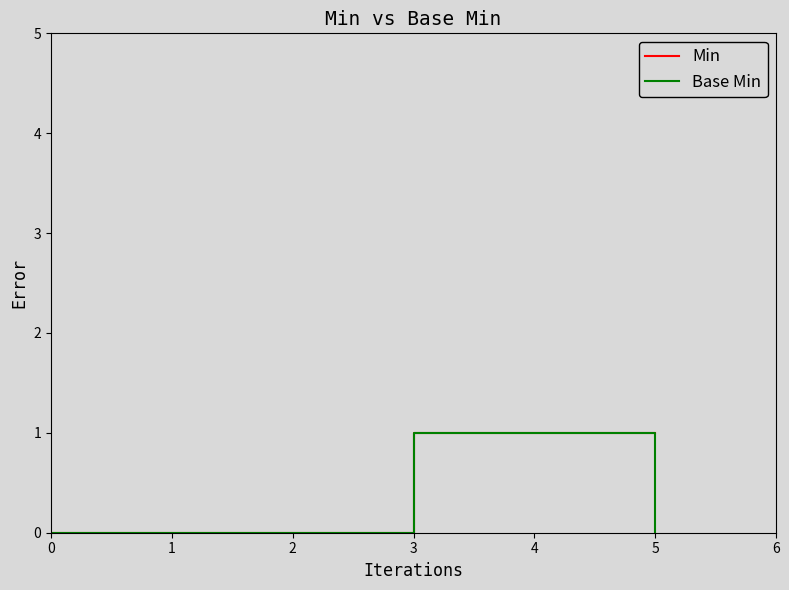

What is the sum of all Min values?

3